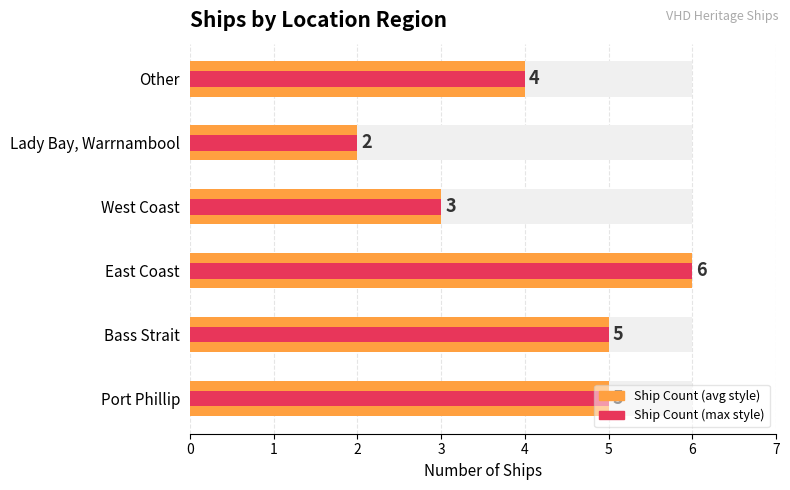

How many data points does each series have?

6